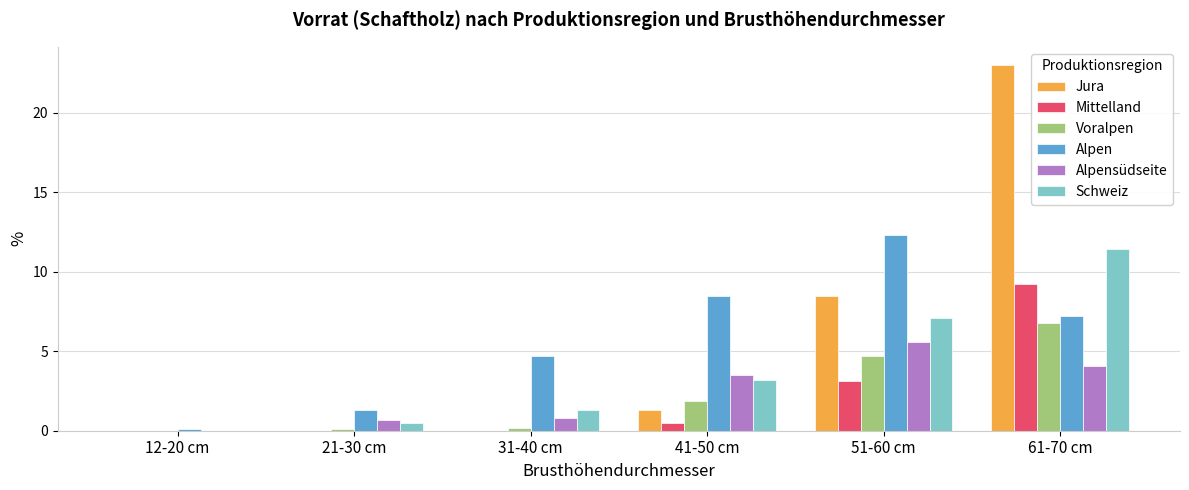

Reading left to right, extract all data points from this chart.

Jura: 0.0	0.0	0.0	1.3	8.5	23.0
Mittelland: 0.0	0.0	0.0	0.5	3.1	9.2
Voralpen: 0.0	0.1	0.2	1.9	4.7	6.8
Alpen: 0.1	1.3	4.7	8.5	12.3	7.2
Alpensüdseite: 0.0	0.7	0.8	3.5	5.6	4.1
Schweiz: 0.0	0.5	1.3	3.2	7.1	11.4